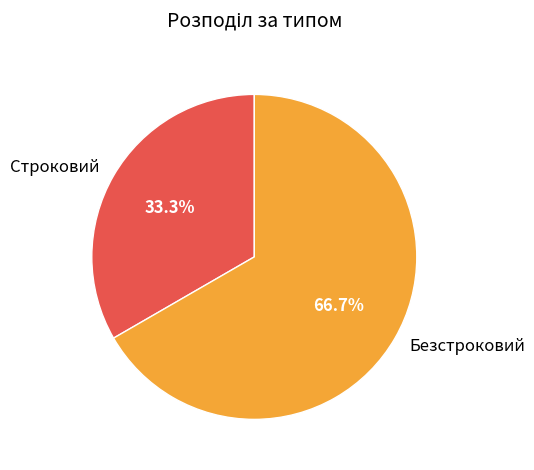

To the nearest percent, what is the difference between the Безстроковий and Строковий slice percentages?

33%